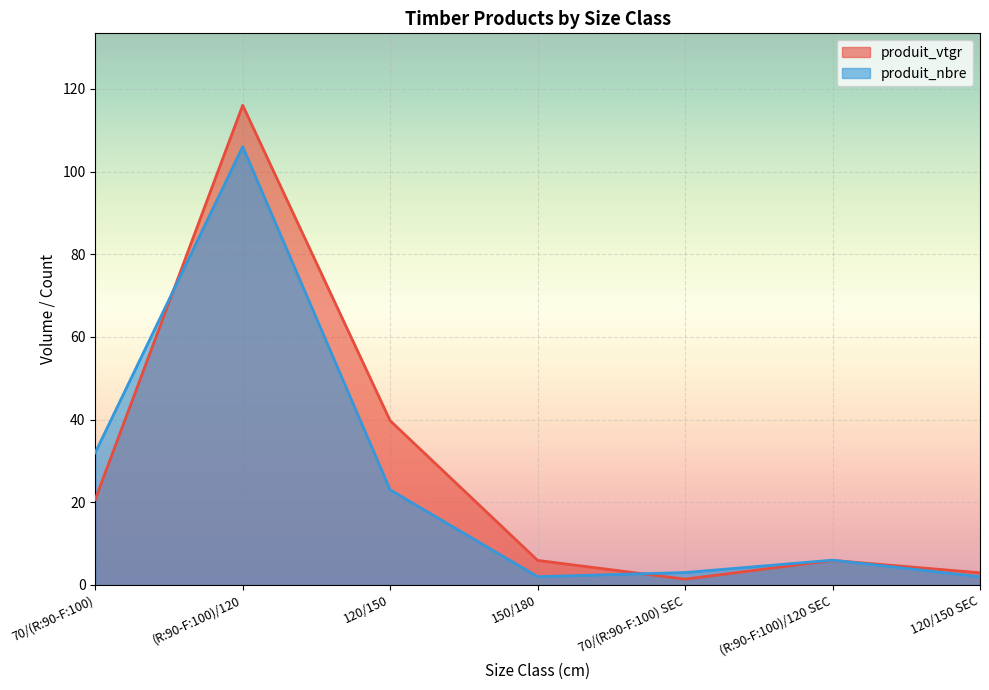

Does the chart display data point markers on the line(s)?

No